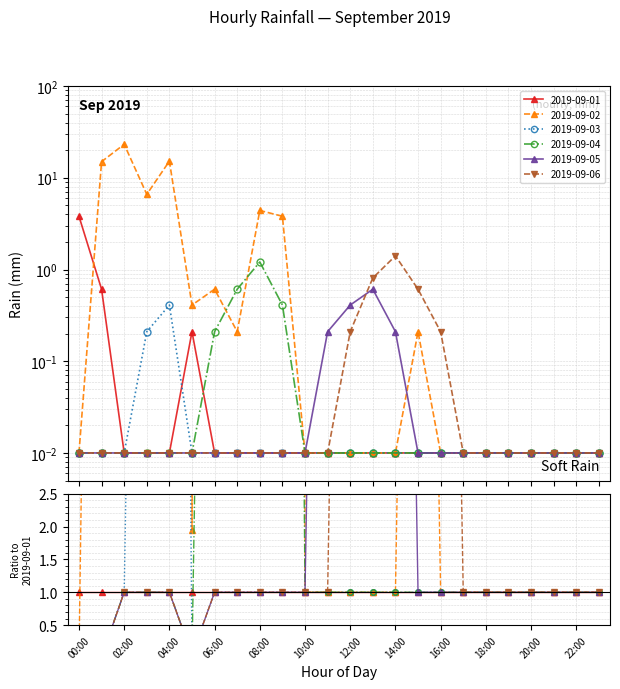

What is the label of the 10th point from the left?

09:00